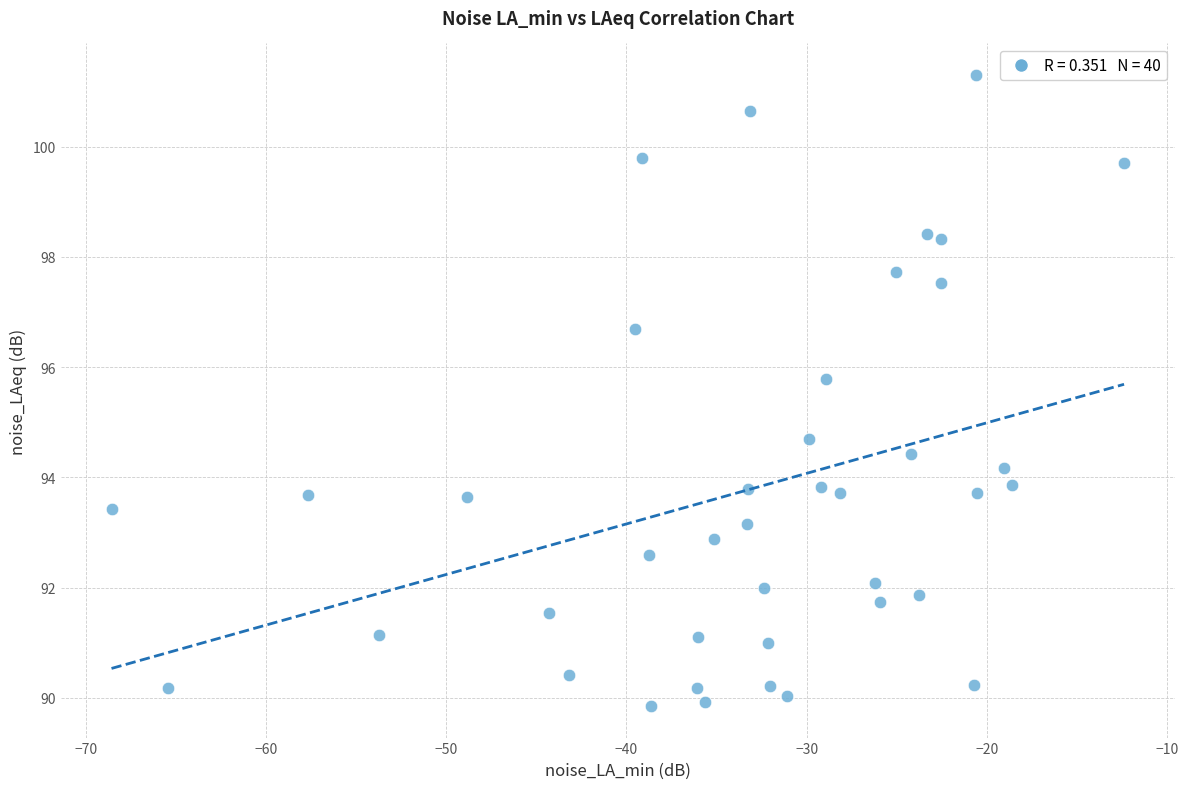

What Y value in the scatter plot is closest to 95?

94.7